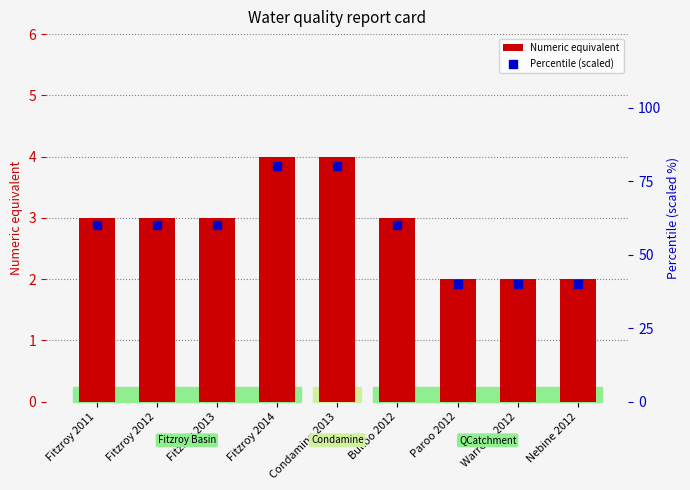

What is the total value across all series at Nebine 2012?

42